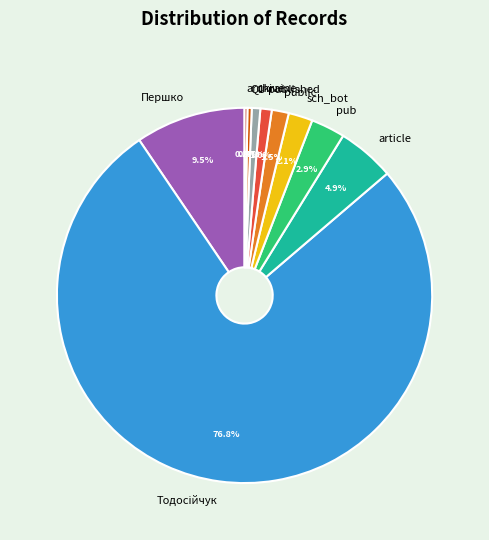

Between Першко and article, which is larger?

Першко